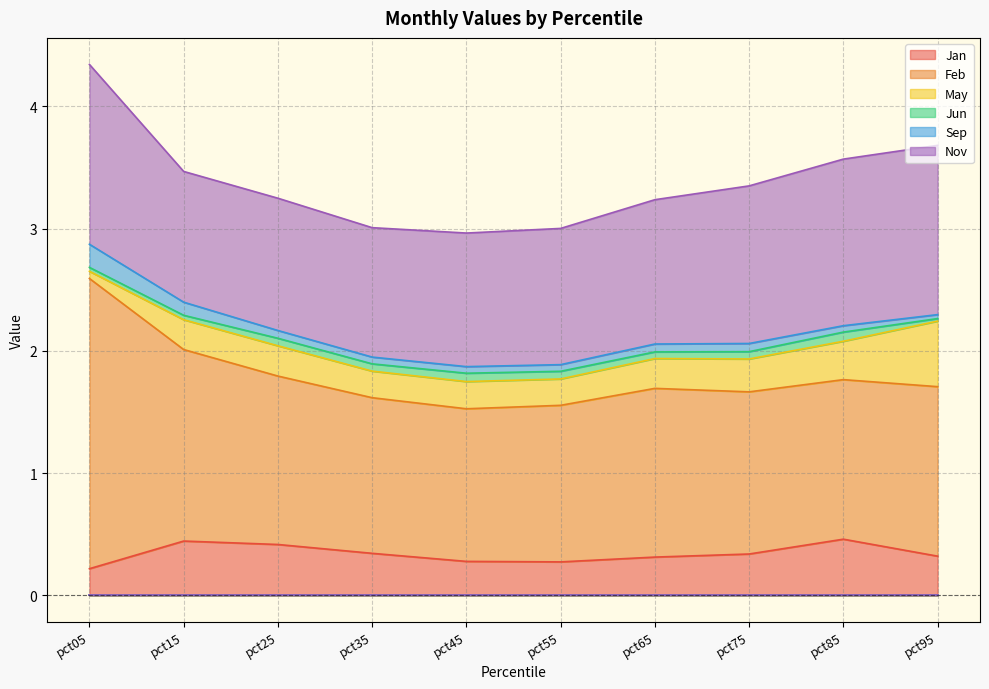

How many lines are shown in the chart?

6